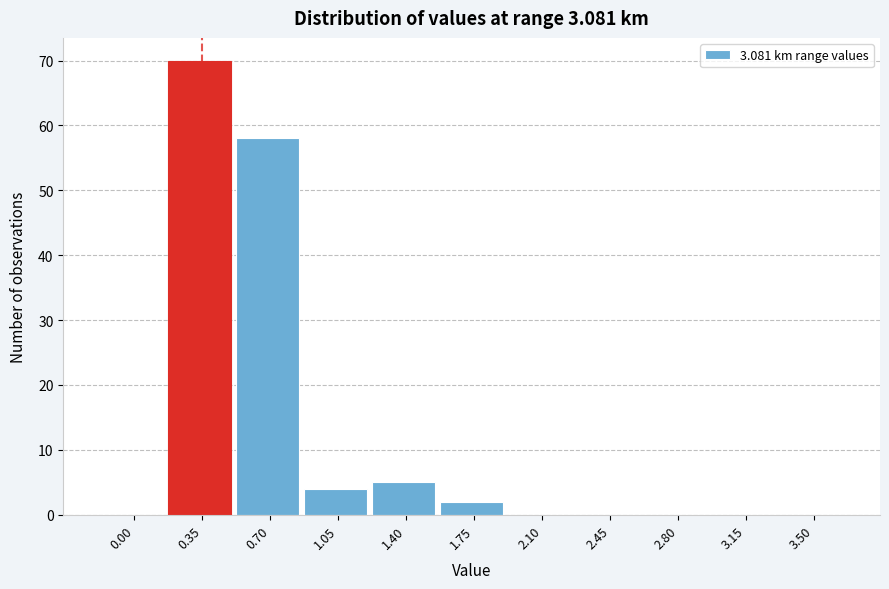

Reading right to left, transcribe all the data shown in this chart.

3.50=0	3.15=0	2.80=0	2.45=0	2.10=0	1.75=2	1.40=5	1.05=4	0.70=58	0.35=70	0.00=0